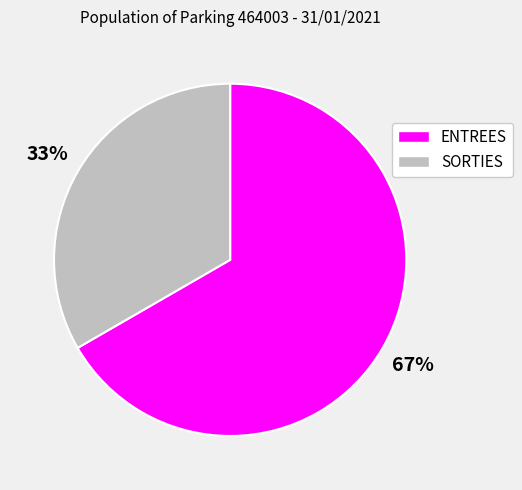

What is the ratio of the value at ENTREES to the value at SORTIES?

2.0